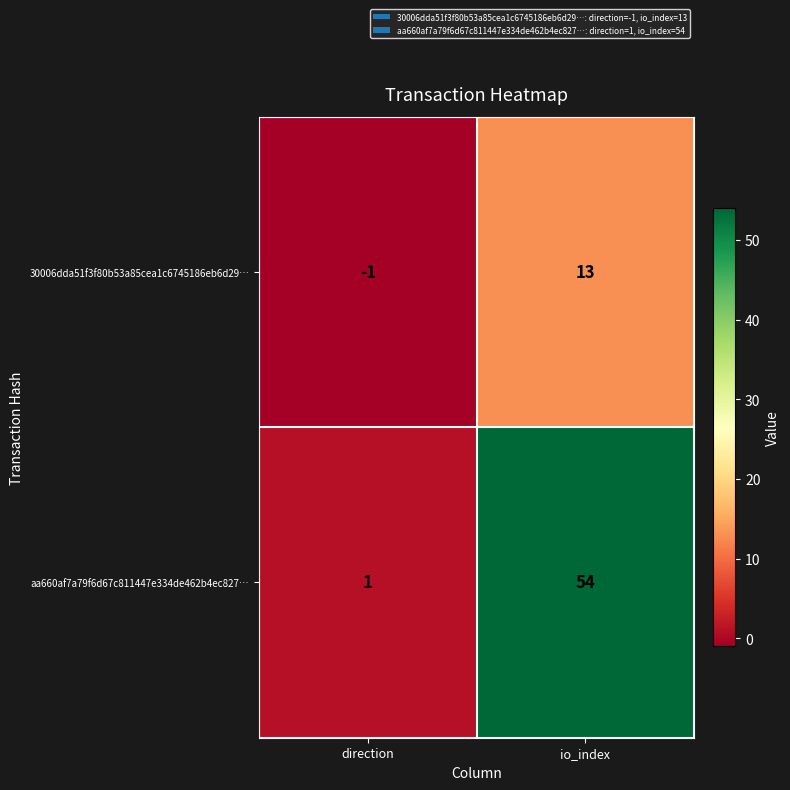

What is the smallest value displayed?

-1